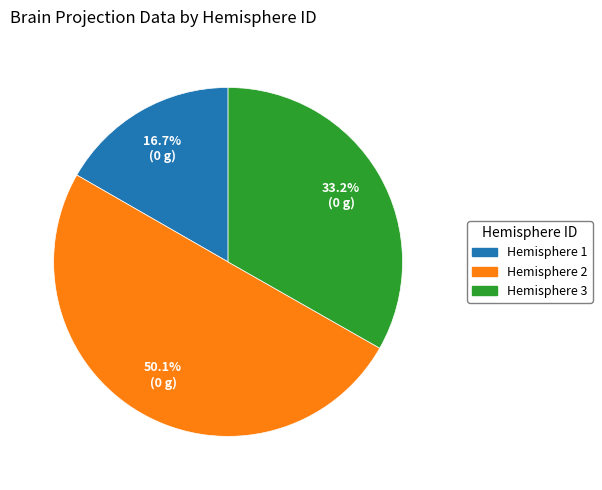

Count the number of slices in the pie.

3